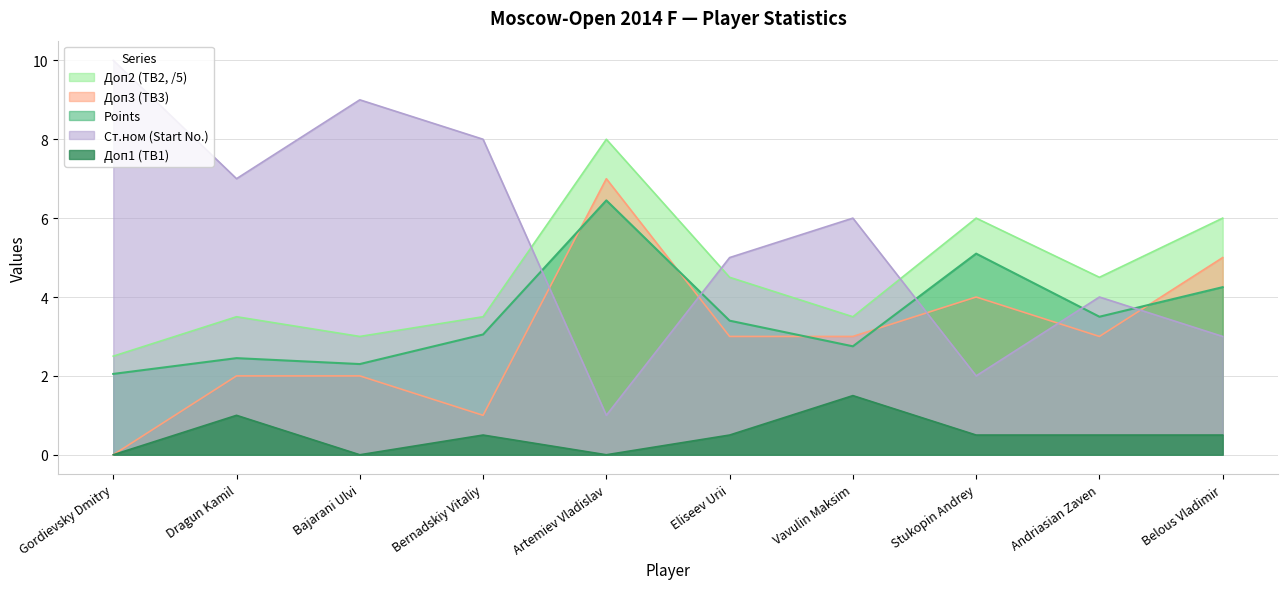

At which category does Ст.ном (Start) reach its first local valley?

Dragun Kamil